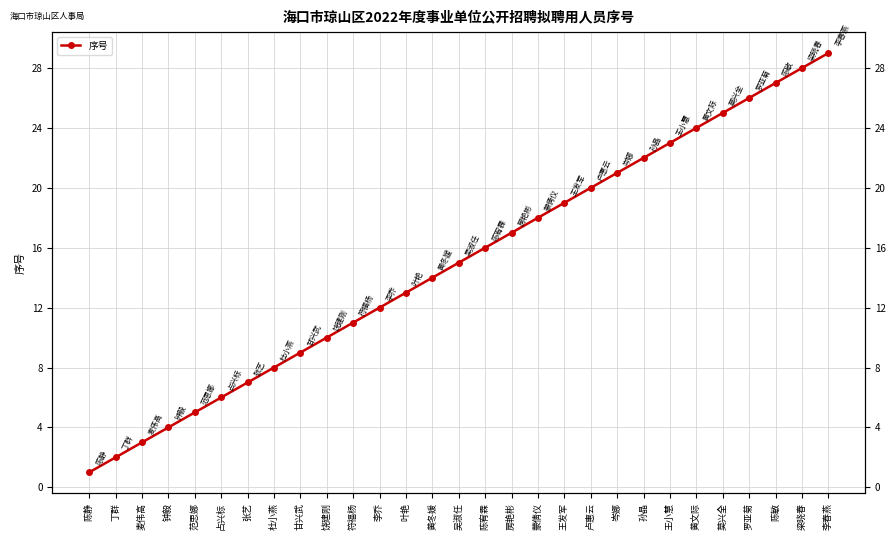

How many lines are shown in the chart?

1